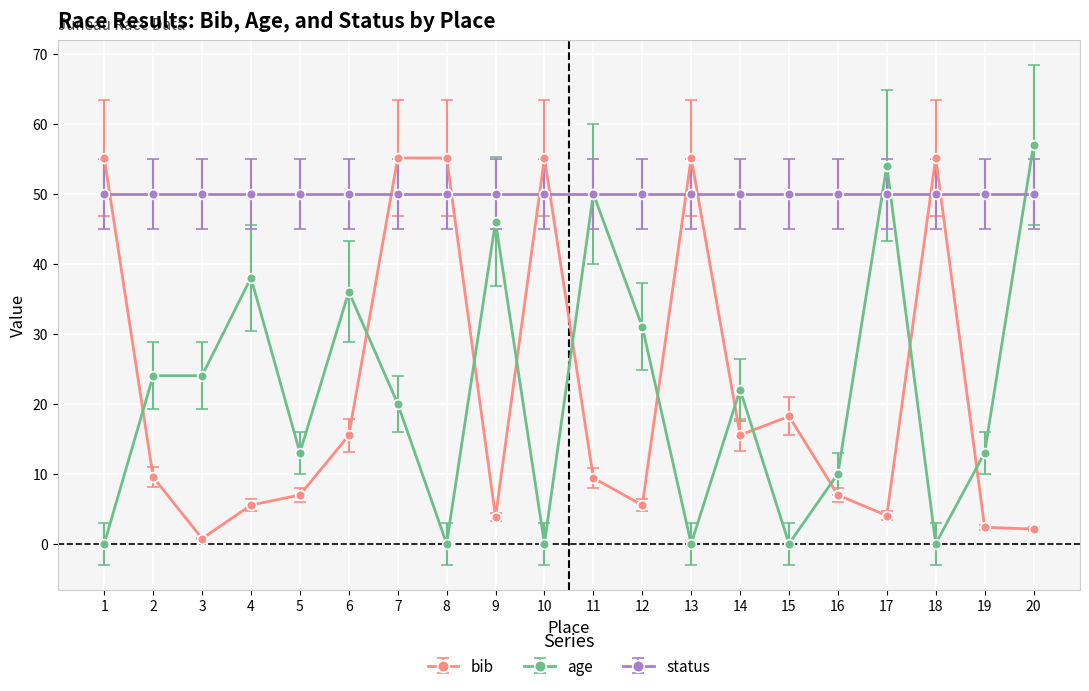

Which category has the lowest value in the bib series?

3